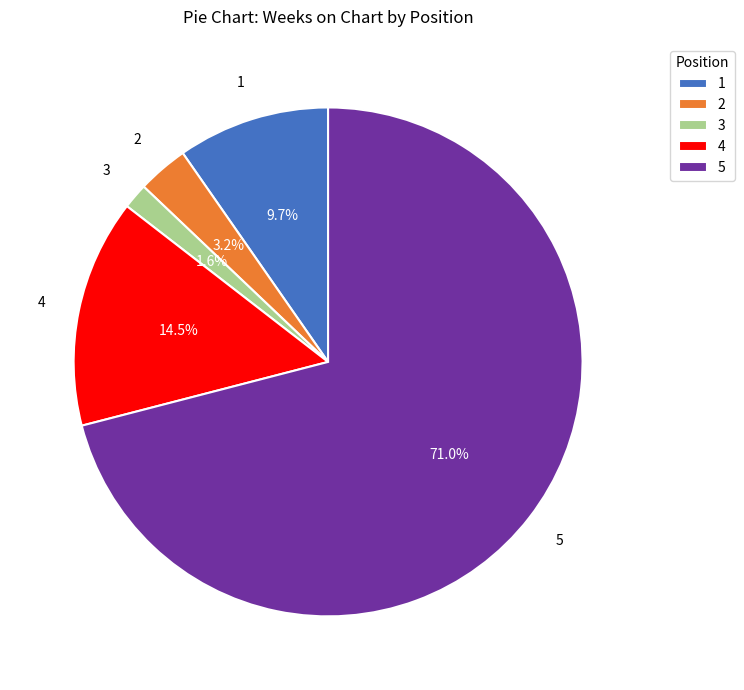

Is there a majority slice in this chart?

Yes